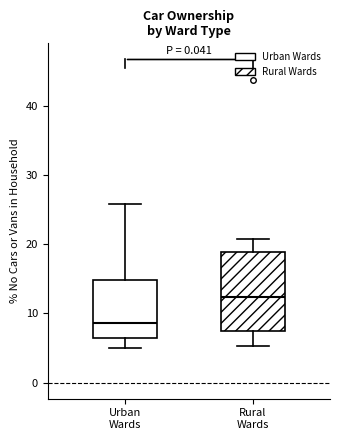

Where does the upper whisker of the box for Rural Wards end on the y-axis? The values are not printed on the chart, so give them approximately, as read against the axis.

21